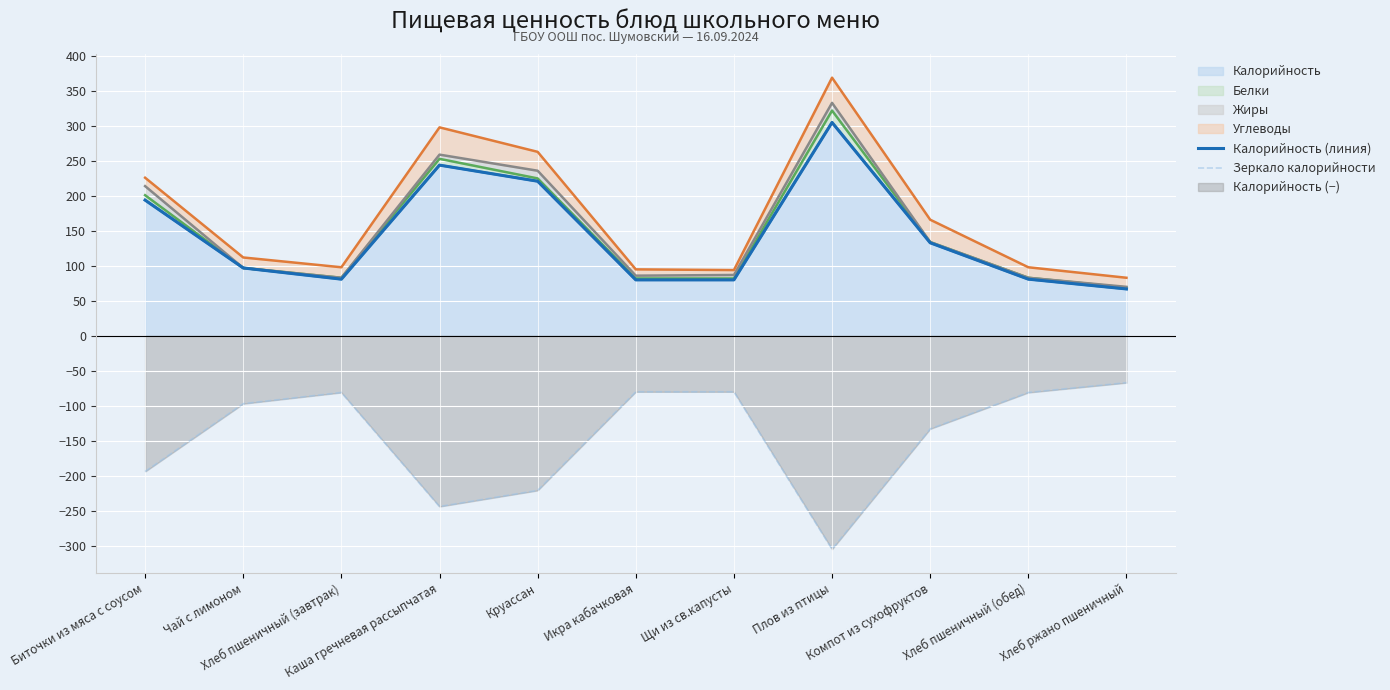

What is the difference between the highest and lowest values at Хлеб пшеничный (обед)?

162